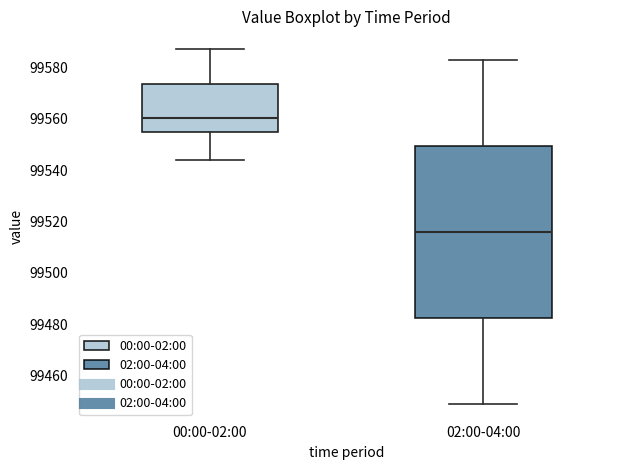

Which box's median line is the highest?

00:00-02:00